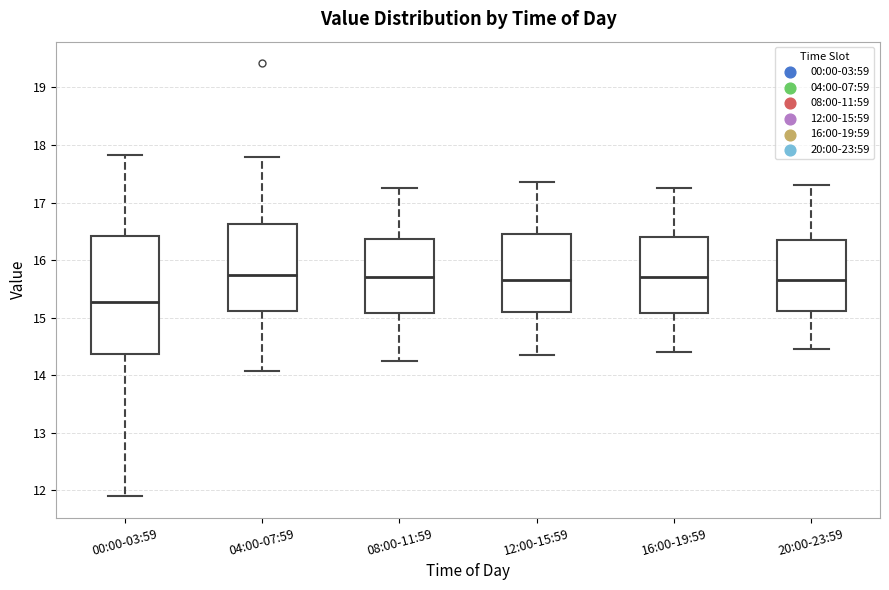

Reading left to right, transcribe this box plot: for each box, give where its median line is, the range the box spans, and where its two whiskers end, as read against the y-axis. The values are not printed on the chart, so give them approximately, as read against the axis.

00:00-03:59: median 15.3, box 14.4 to 16.4, whiskers 11.9 to 17.8
04:00-07:59: median 15.8, box 15.1 to 16.6, whiskers 14.1 to 17.8
08:00-11:59: median 15.7, box 15.1 to 16.4, whiskers 14.3 to 17.3
12:00-15:59: median 15.7, box 15.1 to 16.5, whiskers 14.4 to 17.4
16:00-19:59: median 15.7, box 15.1 to 16.4, whiskers 14.4 to 17.3
20:00-23:59: median 15.7, box 15.1 to 16.4, whiskers 14.5 to 17.3